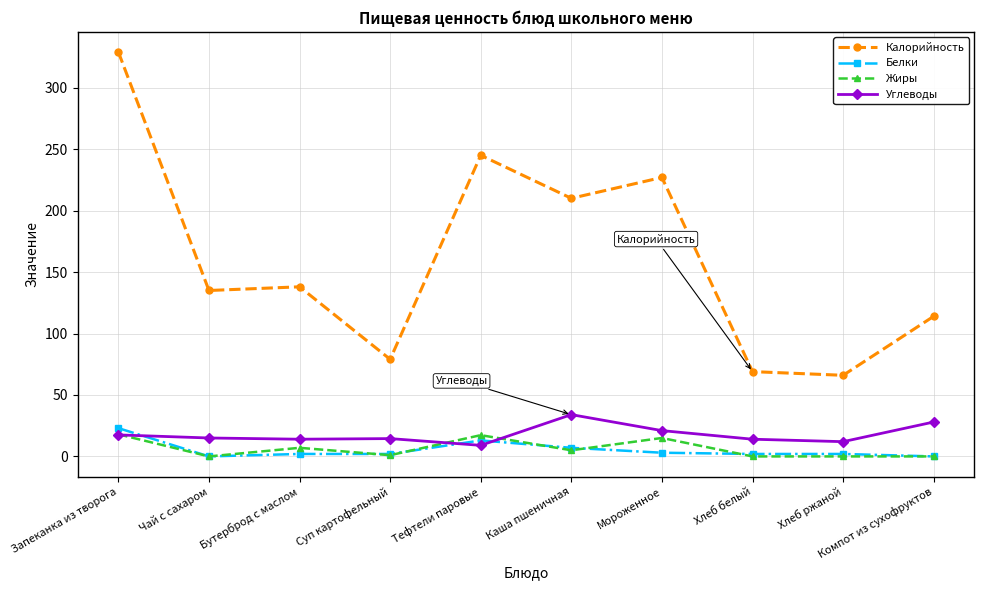

What is the lowest value of the Углеводы series?

9.0